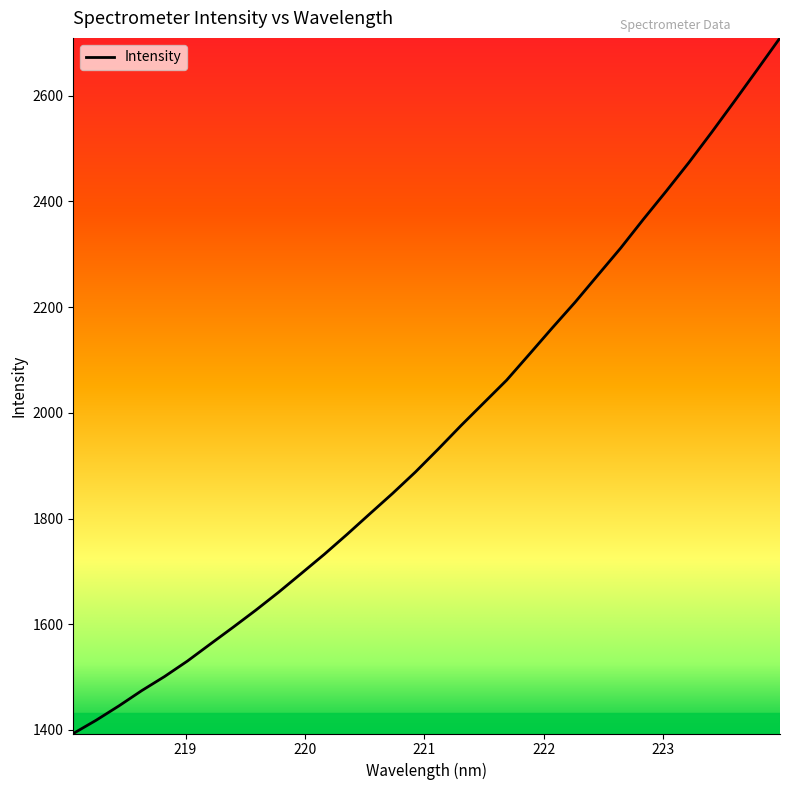

True or false: there are more than 0 points higher than both neighbors.

False